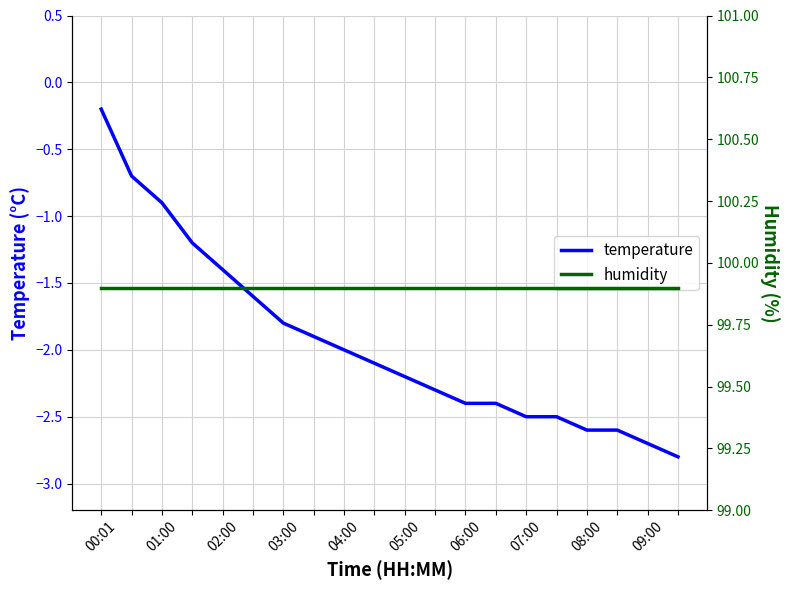

True or false: humidity and temperature cross at least once.

False